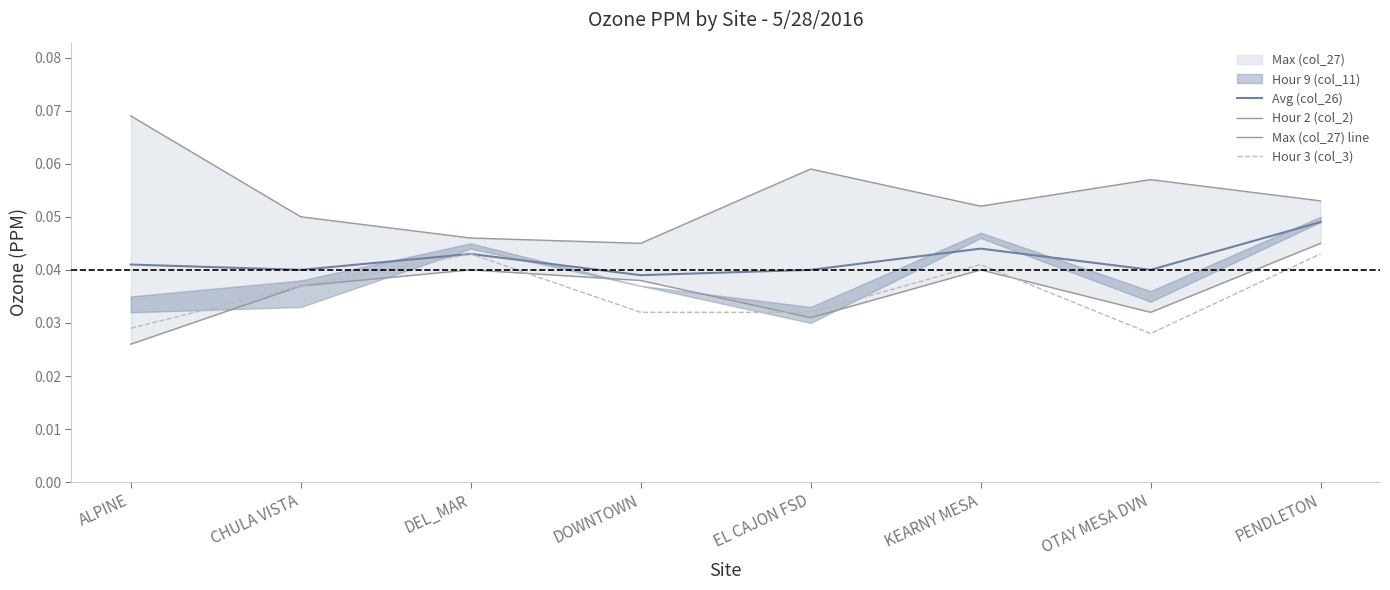

Which category has the highest value in the Avg (col_26) series?

PENDLETON